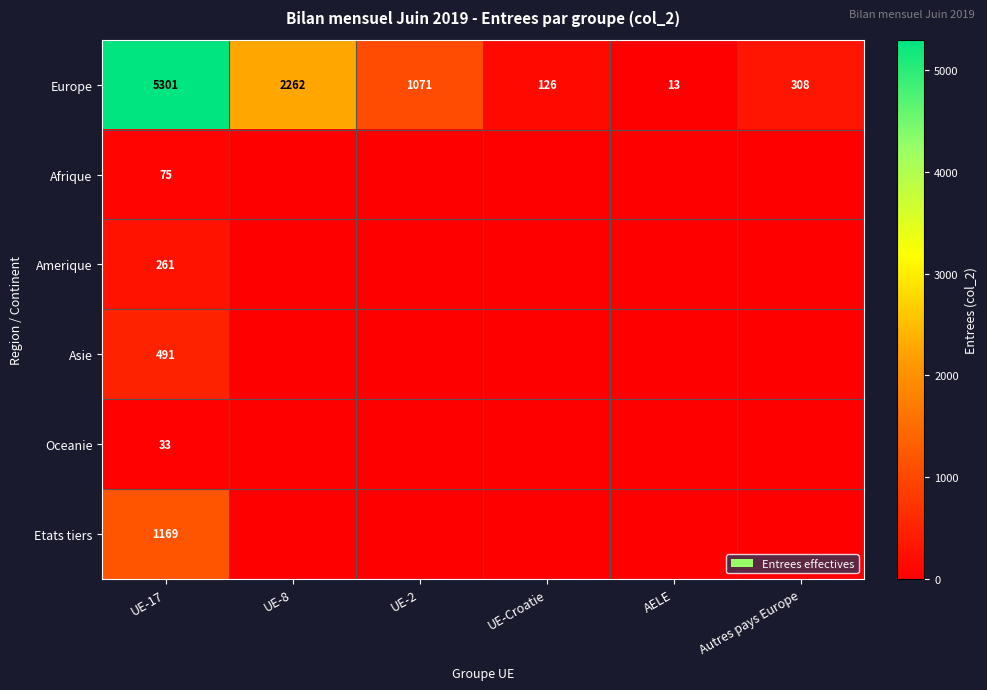

The Europe series shows 308 at Autres pays Europe. True or false?

True